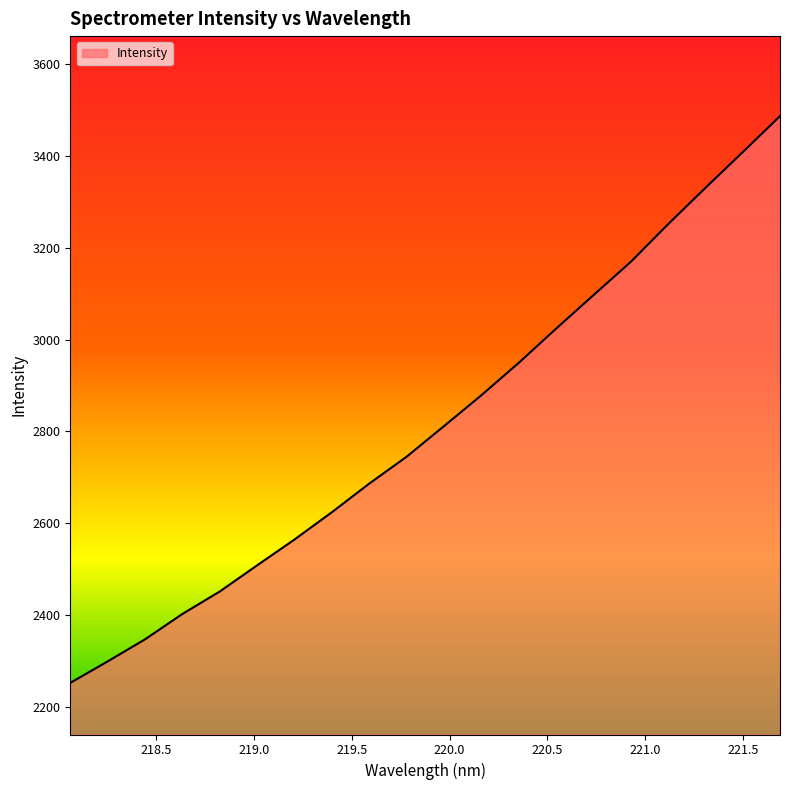

How many lines are shown in the chart?

1